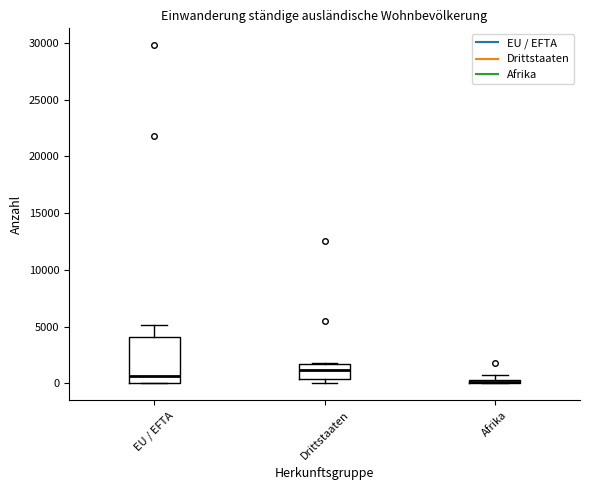

Where is the upper edge of the box for EU / EFTA on the y-axis? The values are not printed on the chart, so give them approximately, as read against the axis.

4000